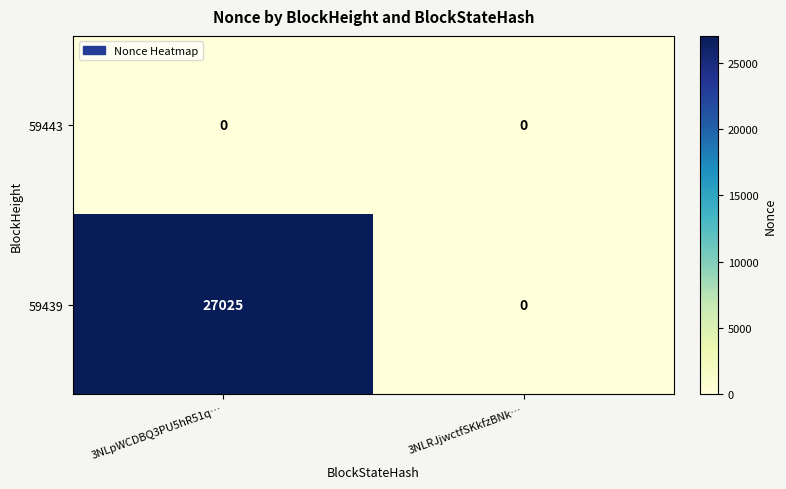

Reading left to right, list all the values displayed in this chart.

59443: 3NLpWCDBQ3PU5hR51q…=0	3NLRJjwctfSKkfzBNk…=0
59439: 3NLpWCDBQ3PU5hR51q…=27025	3NLRJjwctfSKkfzBNk…=0